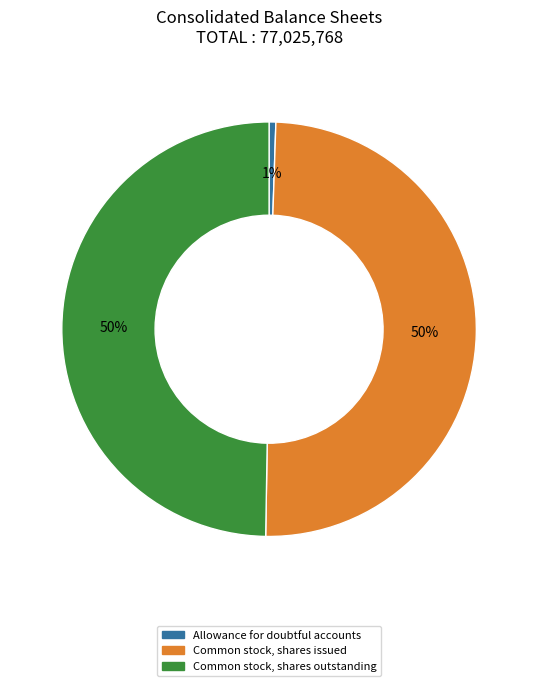

Which has a higher value, Allowance for doubtful accounts or Common stock, shares issued?

Common stock, shares issued